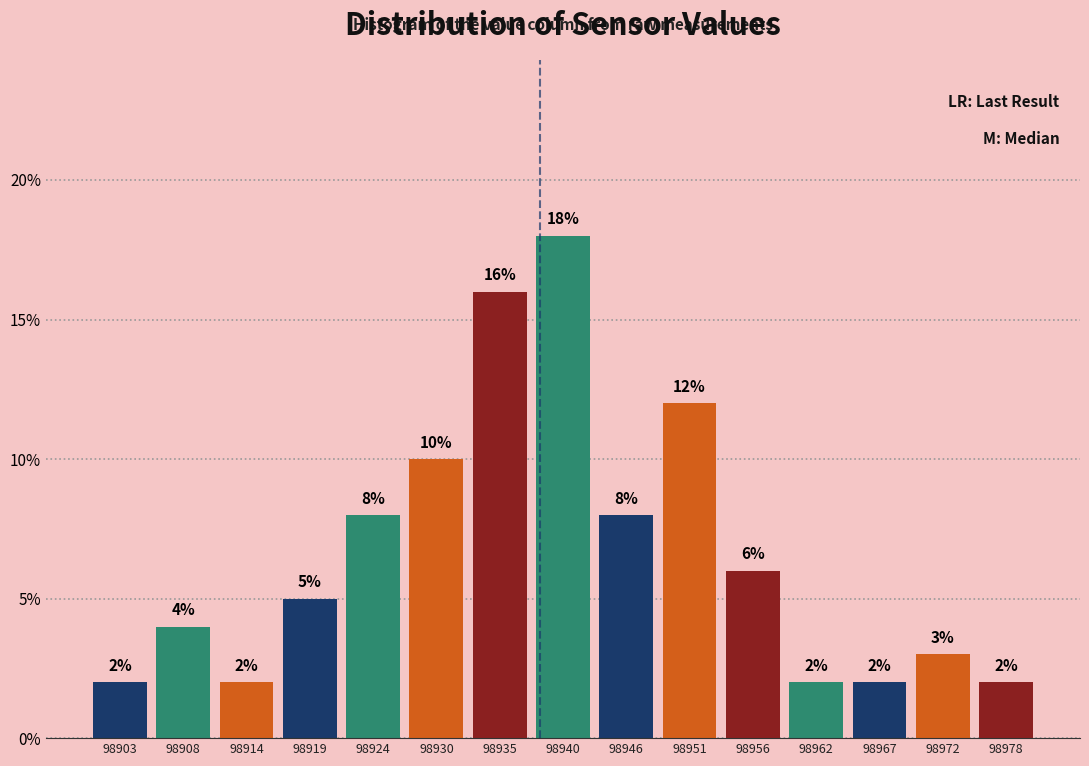

Reading left to right, transcribe this chart: for each bar, give the range it covers on the x-axis and its height. The bar edges are not printed on the chart, so give them approximately, as read against the axis.

98900 to 98905: 2
98905 to 98911: 4
98911 to 98916: 2
98916 to 98922: 5
98922 to 98927: 8
98927 to 98932: 10
98932 to 98938: 16
98938 to 98943: 18
98943 to 98948: 8
98948 to 98954: 12
98954 to 98959: 6
98959 to 98964: 2
98964 to 98970: 2
98970 to 98975: 3
98975 to 98981: 2